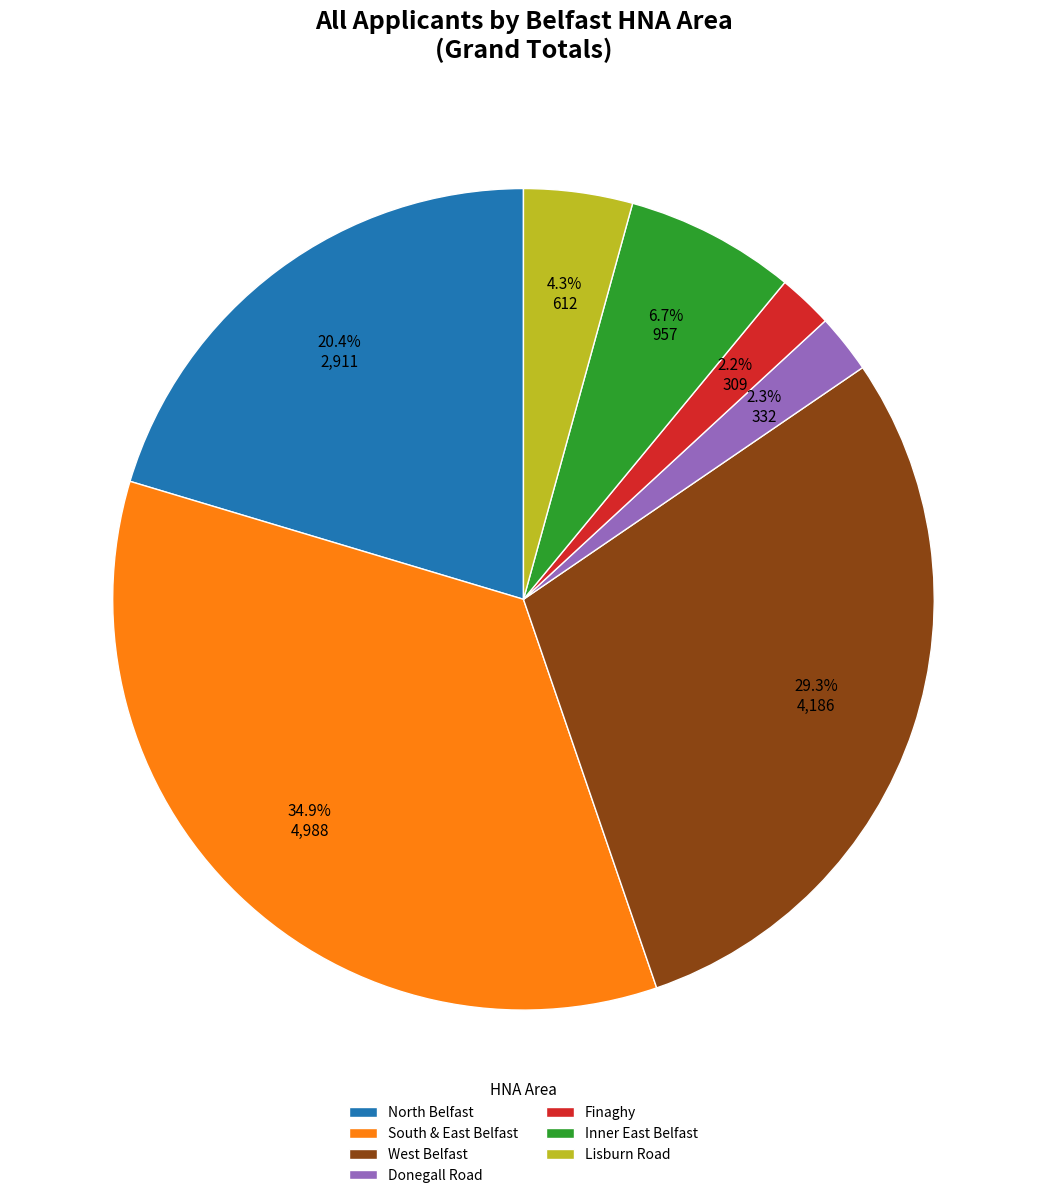

Does any single category account for the majority?

No